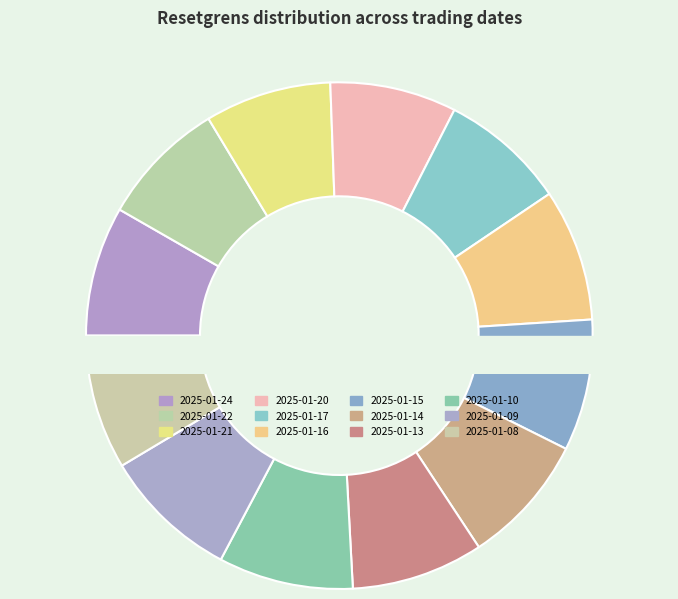

Does 2025-01-13 represent more than half of the total?

No